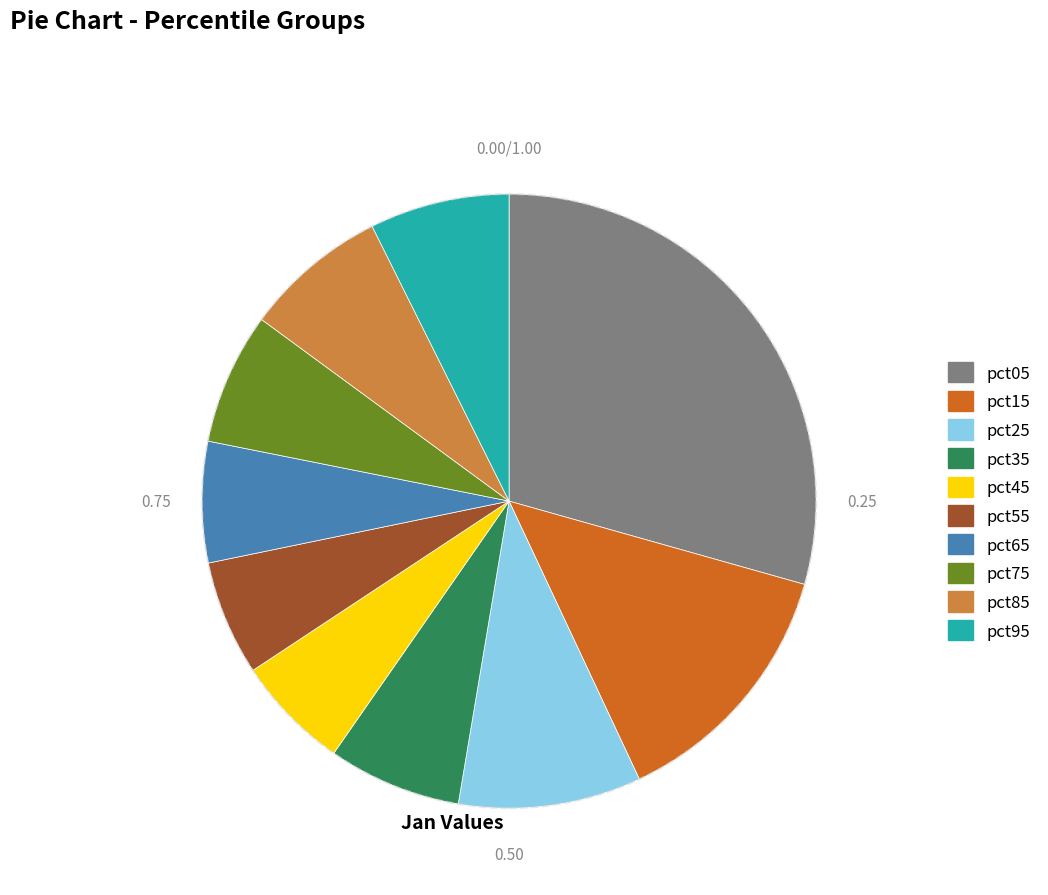

Do pct65 and pct75 together represent more than half of the pie?

No